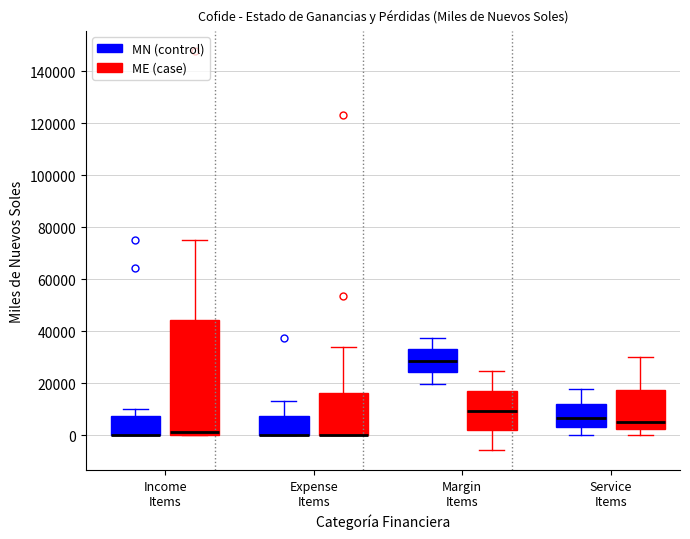

Reading left to right, transcribe this box plot: for each box, give where its median line is, the range the box spans, and where its two whiskers end, as read against the y-axis. The values are not printed on the chart, so give them approximately, as read against the axis.

Income Items (MN (control)): median 0 (drawn on the box's lower edge), box 0 to 8000, whiskers 0 to 10000
Income Items (ME (case)): median 2000, box 0 to 44000, whiskers 0 to 76000
Expense Items (MN (control)): median 0 (drawn on the box's lower edge), box 0 to 8000, whiskers 0 to 14000
Expense Items (ME (case)): median 0 (drawn on the box's lower edge), box 0 to 16000, whiskers 0 to 34000
Margin Items (MN (control)): median 28000, box 24000 to 34000, whiskers 20000 to 38000
Margin Items (ME (case)): median 10000, box 2000 to 18000, whiskers -6000 to 24000
Service Items (MN (control)): median 6000, box 4000 to 12000, whiskers 0 to 18000
Service Items (ME (case)): median 6000, box 2000 to 18000, whiskers 0 to 30000